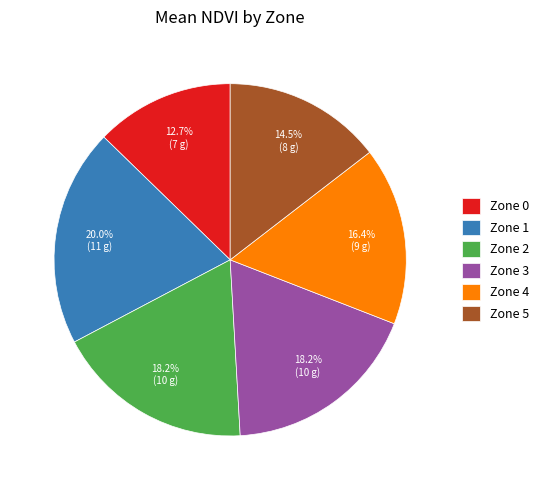

Is the sum of Zone 5 and Zone 1 greater than half?

No